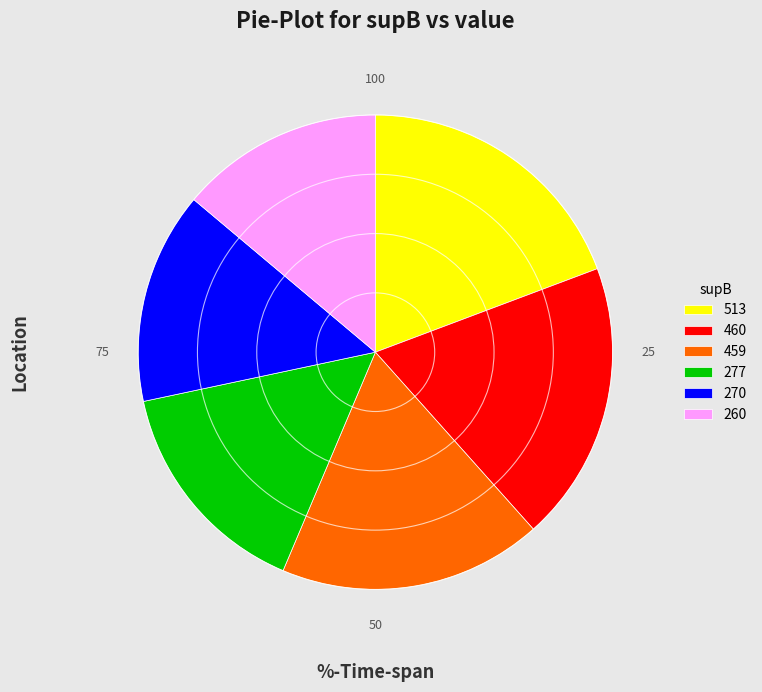

Combined, do 277 and 459 account for over 50%?

No